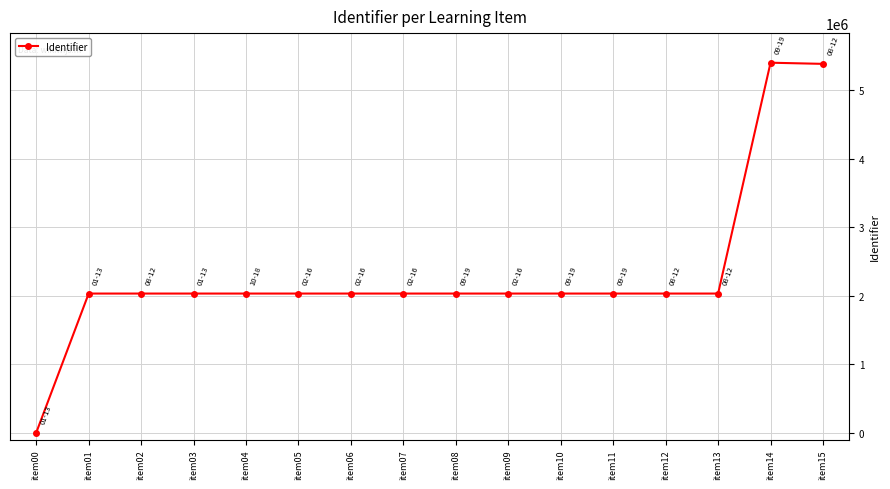

What is the change in value from item01 to item14?

+3372266